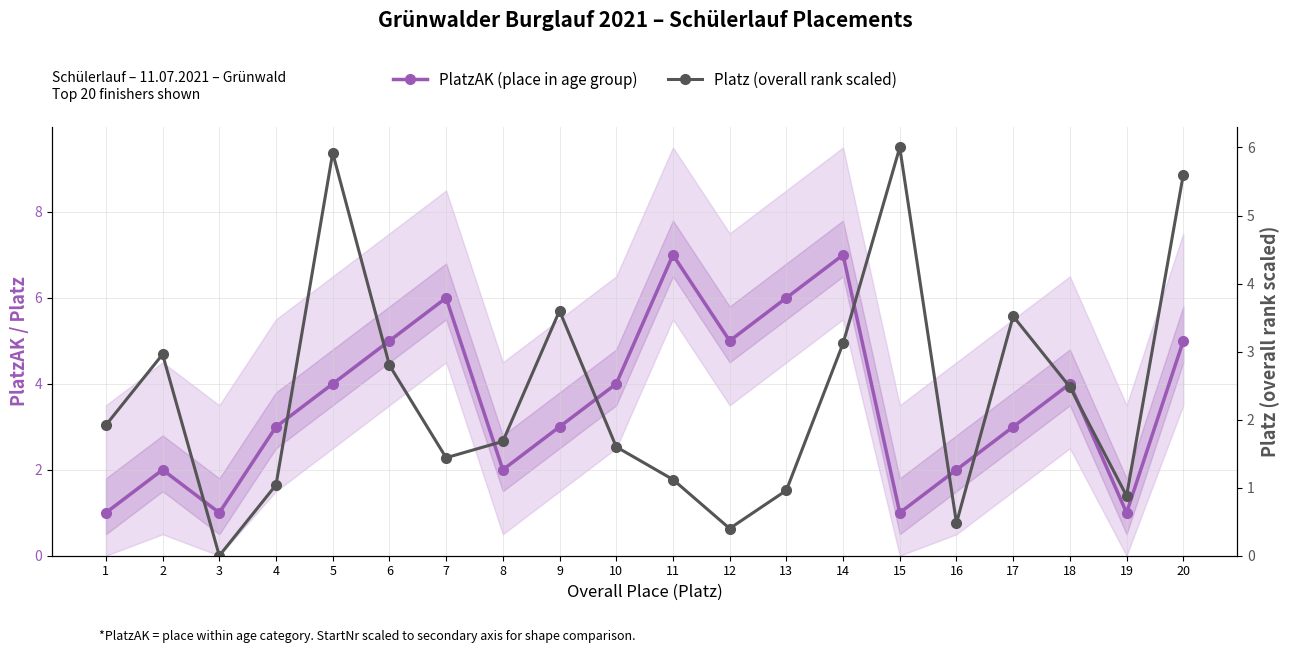

The PlatzAK (place in age group) series shows 2.0 at 2. True or false?

True